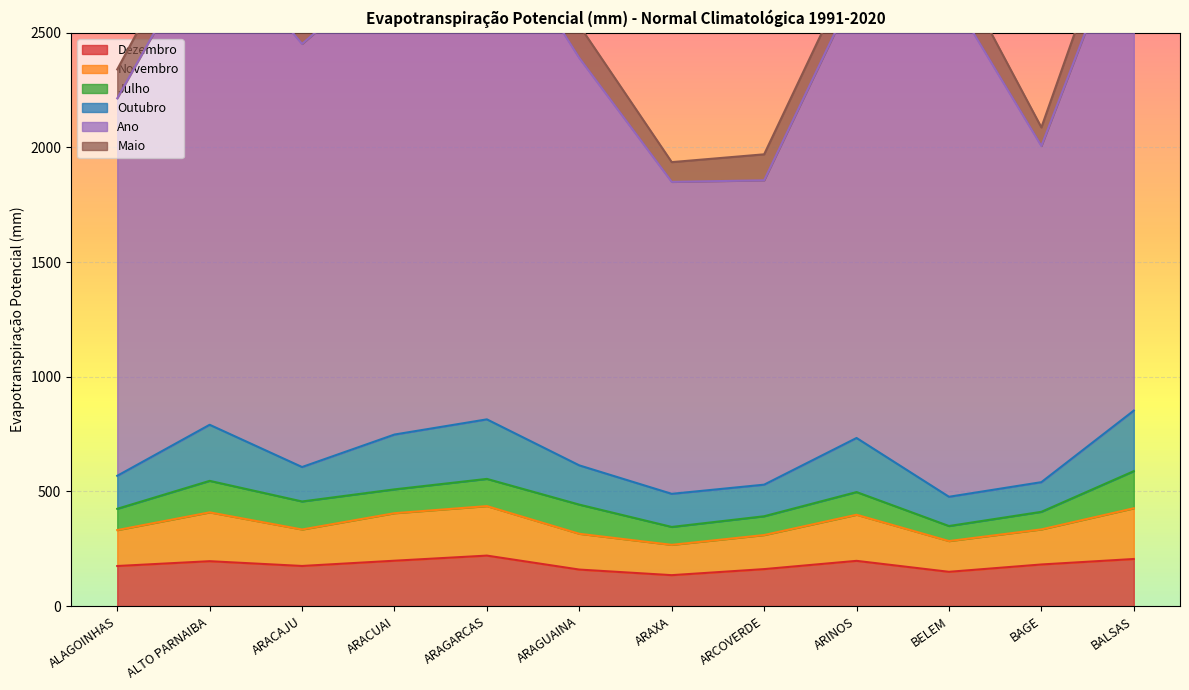

How many distinct data groups are displayed?

6